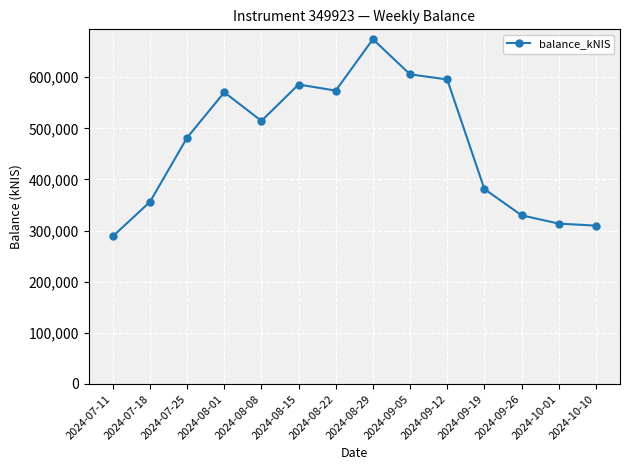

What is the difference between the values at 2024-09-19 and 2024-10-01?

67590.8